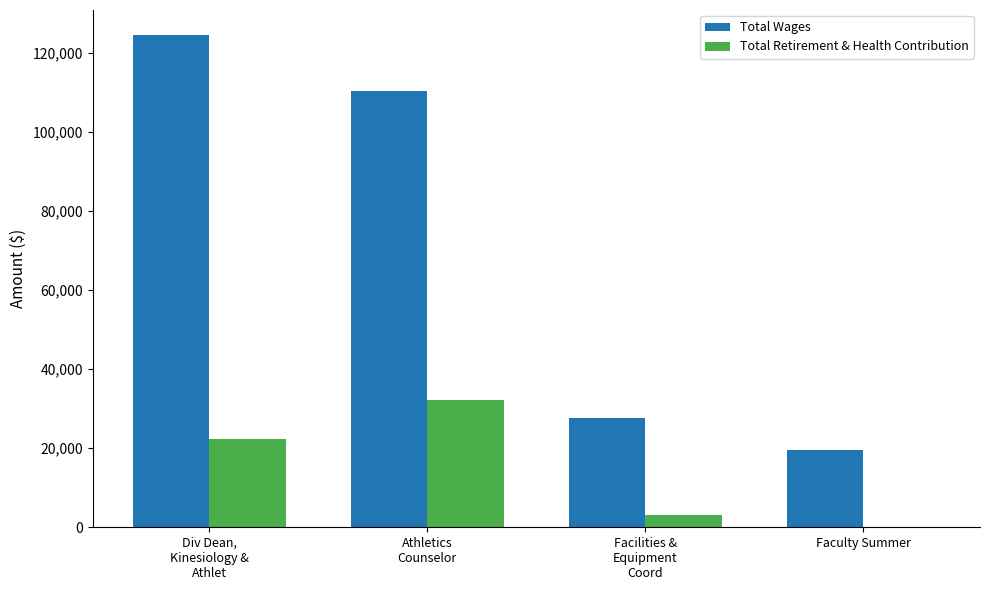

At which category does the chart reach its peak across all series?

Div Dean,
Kinesiology &
Athlet